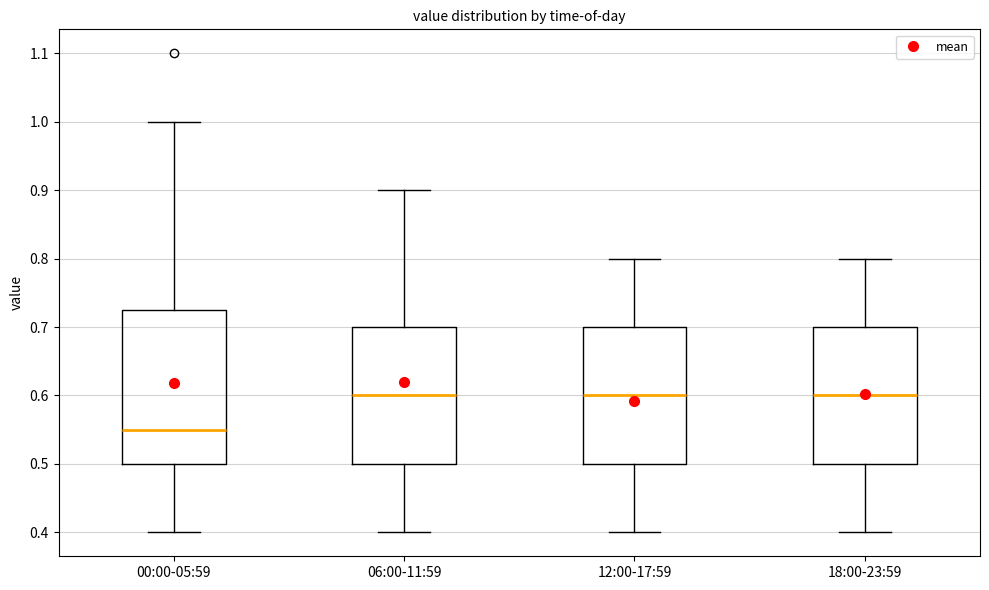

Reading left to right, transcribe this box plot: for each box, give where its median line is, the range the box spans, and where its two whiskers end, as read against the y-axis. The values are not printed on the chart, so give them approximately, as read against the axis.

00:00-05:59: median 0.55, box 0.50 to 0.73, whiskers 0.40 to 1.00
06:00-11:59: median 0.60, box 0.50 to 0.70, whiskers 0.40 to 0.90
12:00-17:59: median 0.60, box 0.50 to 0.70, whiskers 0.40 to 0.80
18:00-23:59: median 0.60, box 0.50 to 0.70, whiskers 0.40 to 0.80